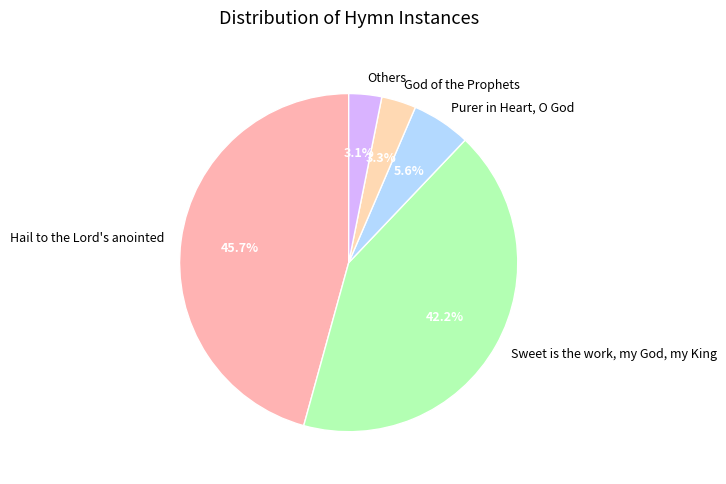

Which category has the biggest portion of the pie?

Hail to the Lord's anointed